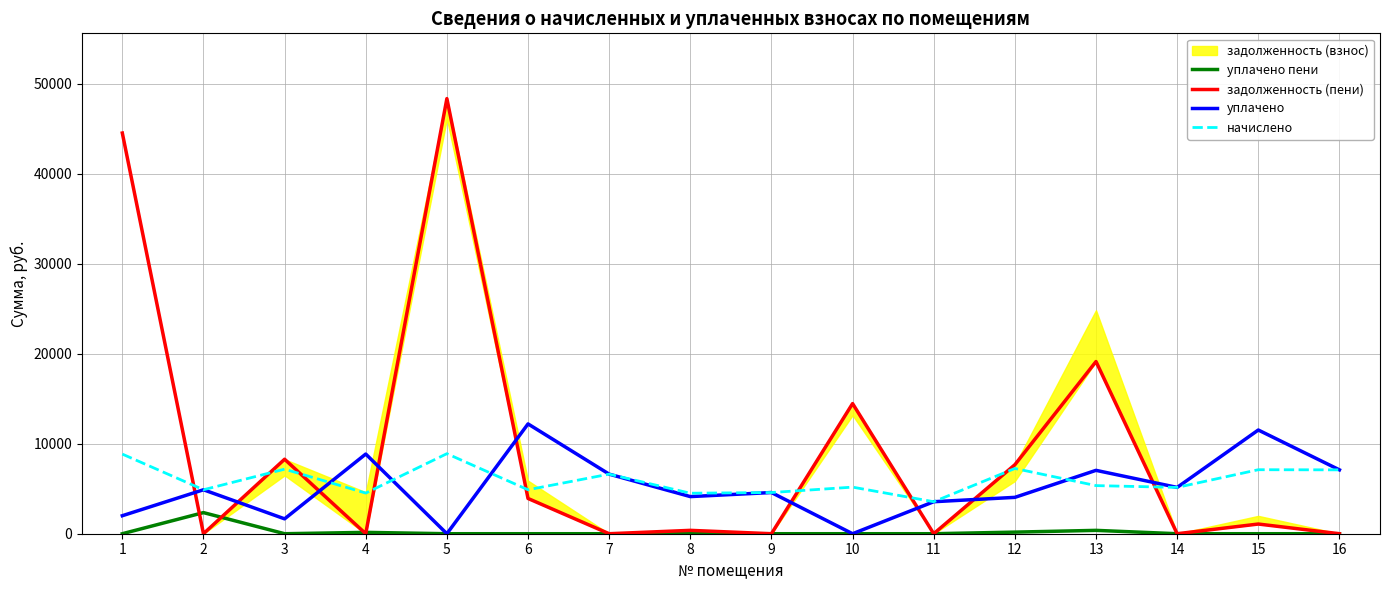

Where is уплачено nearest to the value 6100?

7